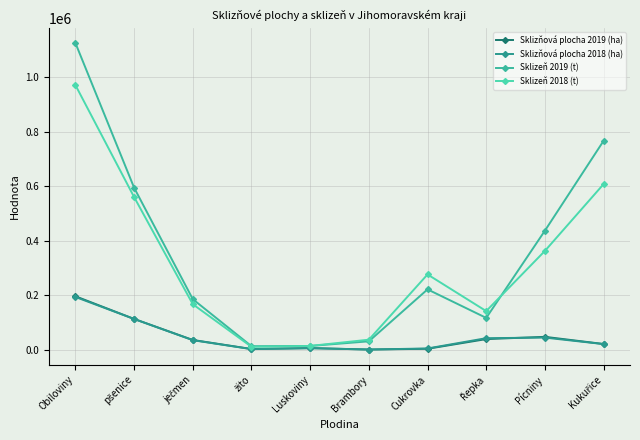

Does the chart have visible grid lines?

Yes